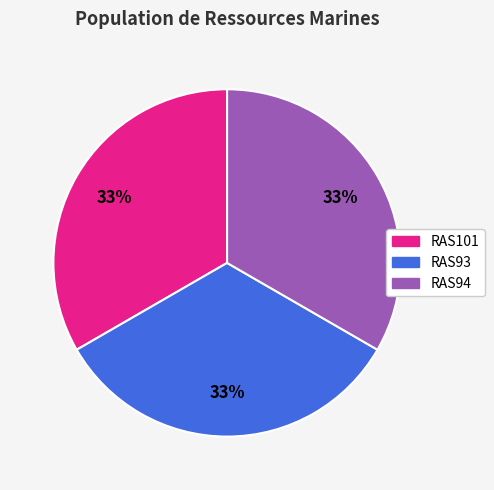

What is the ratio of the value at RAS94 to the value at RAS93?

1.0